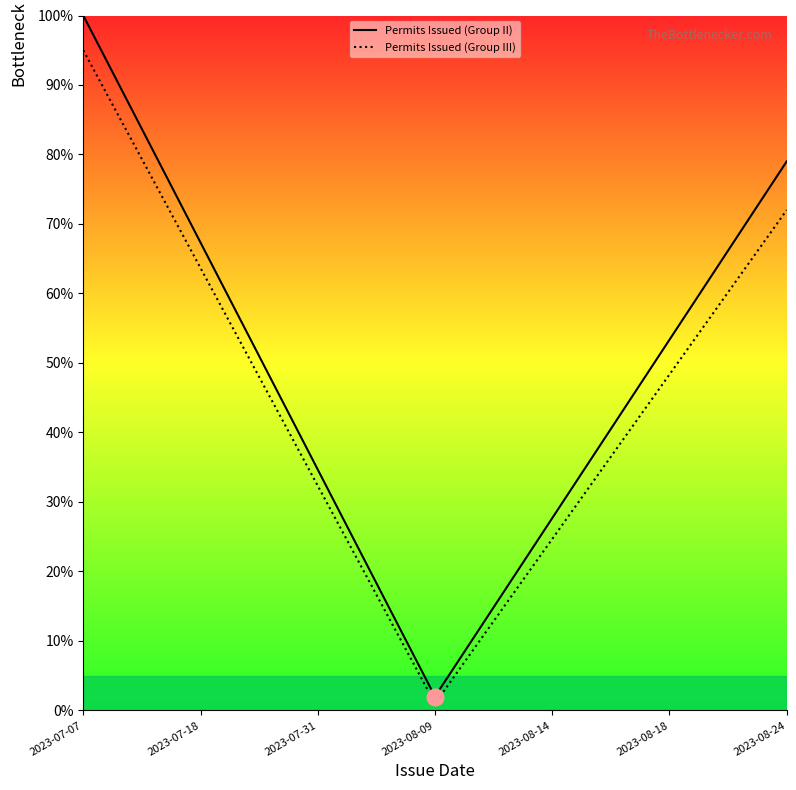

Which series has the largest range (max minus min)?

Permits Issued (Group II)